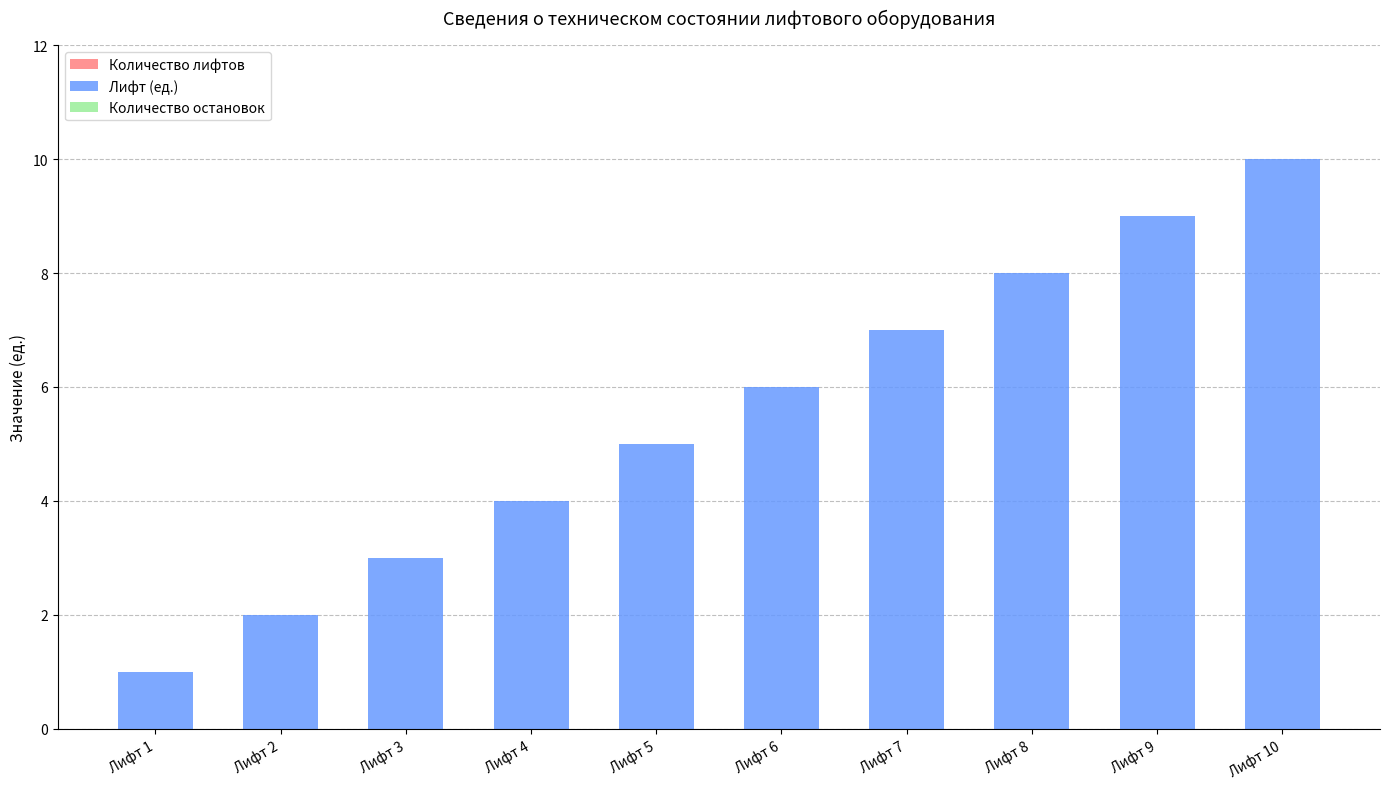

List the labels in order of value, largest first.

Лифт 10, Лифт 9, Лифт 8, Лифт 7, Лифт 6, Лифт 5, Лифт 4, Лифт 3, Лифт 2, Лифт 1